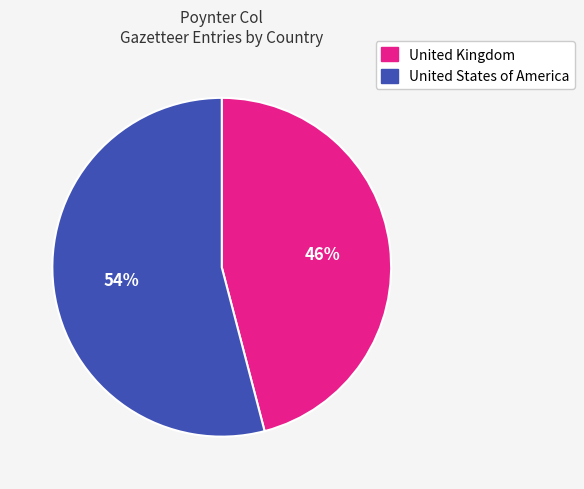

To the nearest percent, what percentage of the pie is United Kingdom?

46%